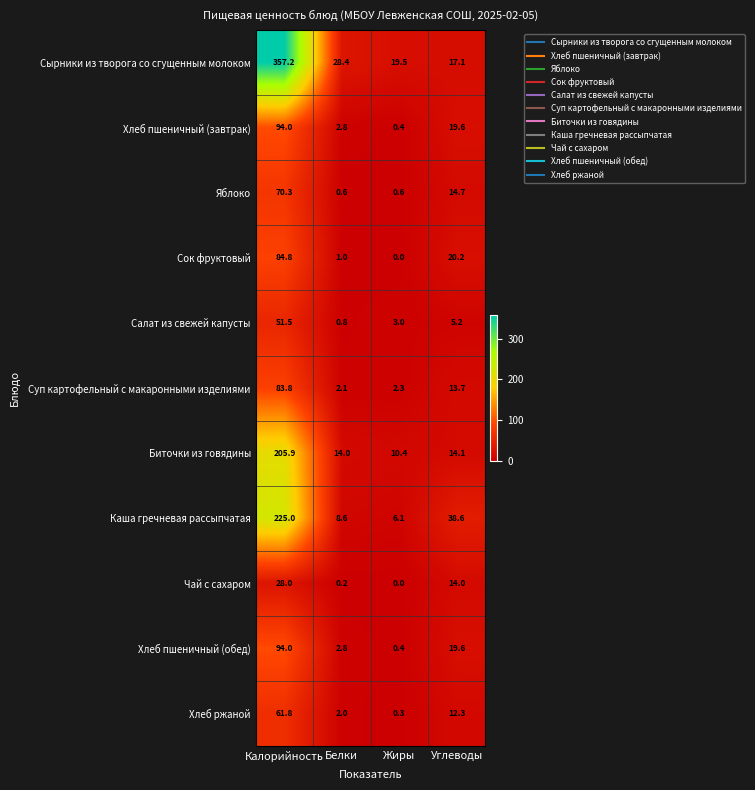

Which label corresponds to the smallest value in the chart?

Жиры